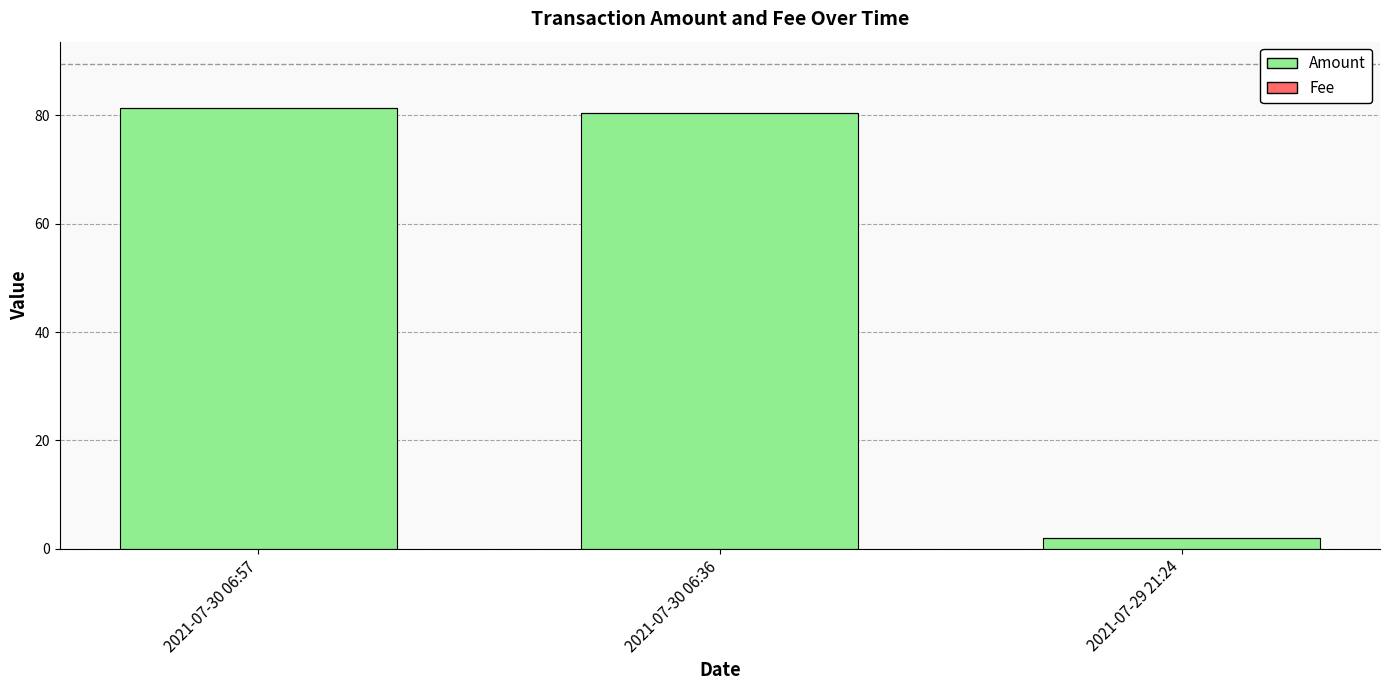

Are the bars horizontal?

No